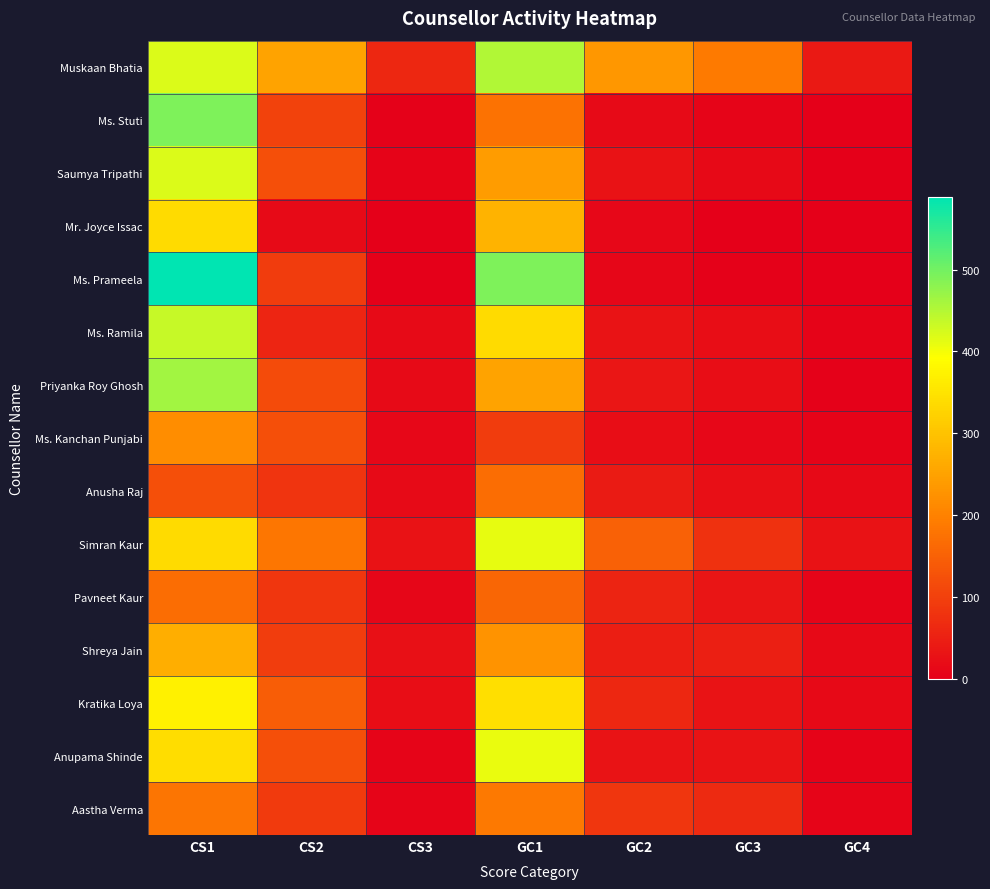

At CS3, list the series in order from smallest to largest.

Mr. Joyce Issac, Ms. Prameela, Ms. Stuti, Saumya Tripathi, Anupama Shinde, Aastha Verma, Pavneet Kaur, Ms. Kanchan Punjabi, Priyanka Roy Ghosh, Anusha Raj, Ms. Ramila, Kratika Loya, Shreya Jain, Simran Kaur, Muskaan Bhatia